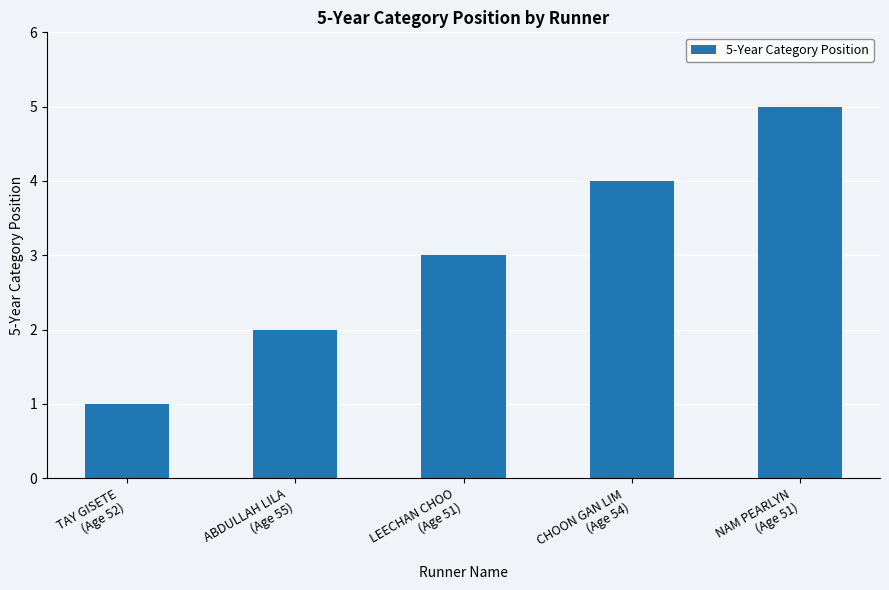

What is the average value?

3